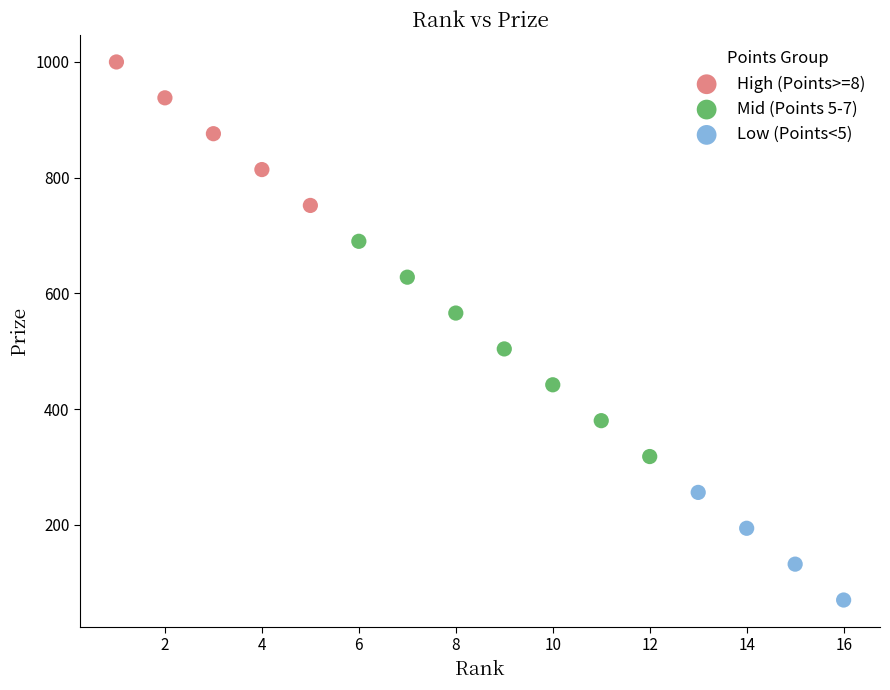

Which series has the largest Y range (max minus min)?

Mid (Points 5-7)